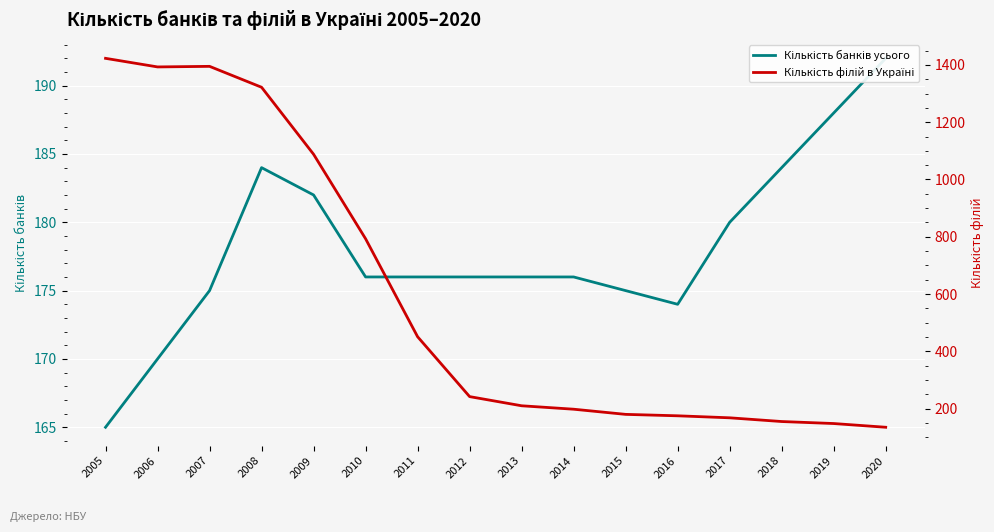

Reading right to left, what are all the values shown in this chart?

Кількість банків усього: 192	188	184	180	174	175	176	176	176	176	176	182	184	175	170	165
Кількість філій в Україні: 135	148	155	168	175	180	198	210	242	451	793	1088	1322	1395	1393	1423